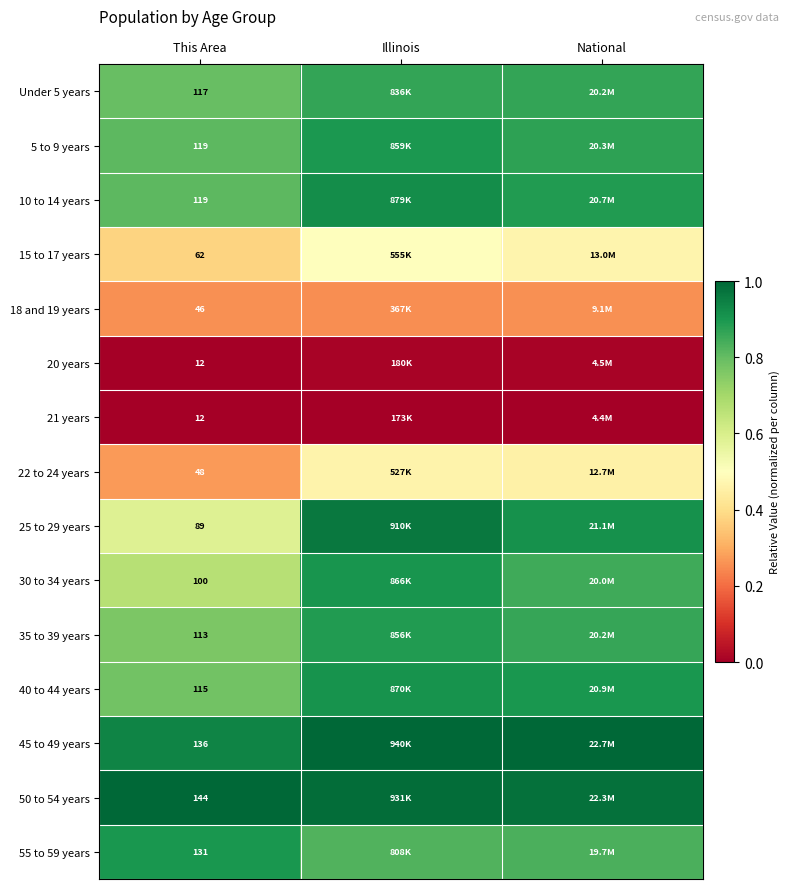

Which category has the highest value across all series?

Illinois